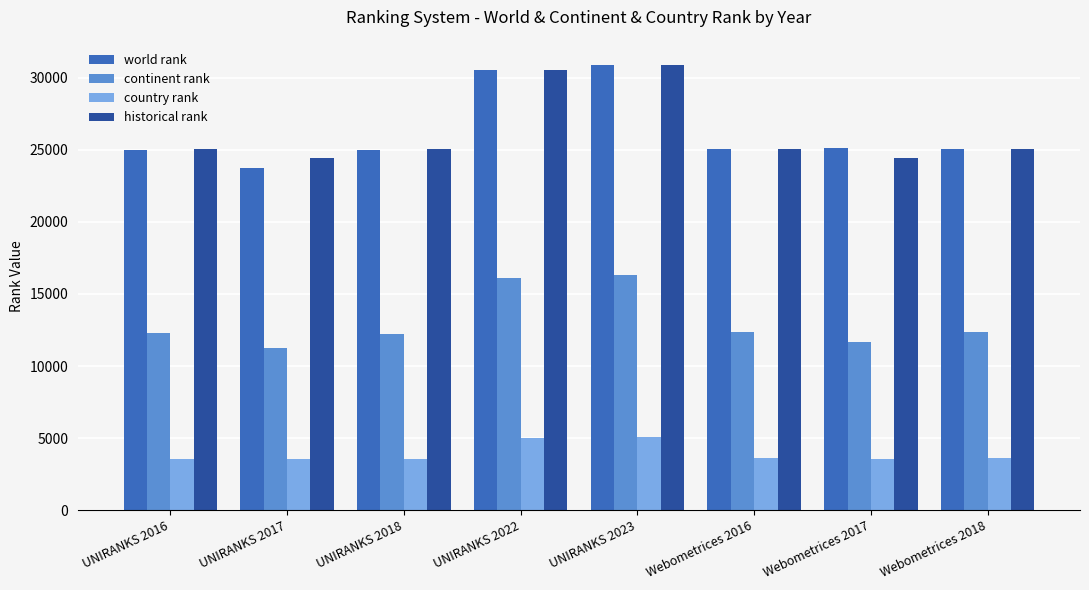

What is the total value across all series at UNIRANKS 2017?

62925